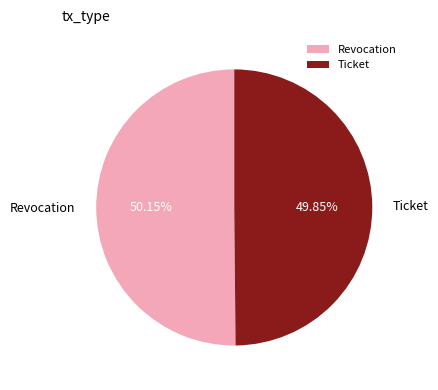

True or false: Ticket accounts for 61% of the total.

False